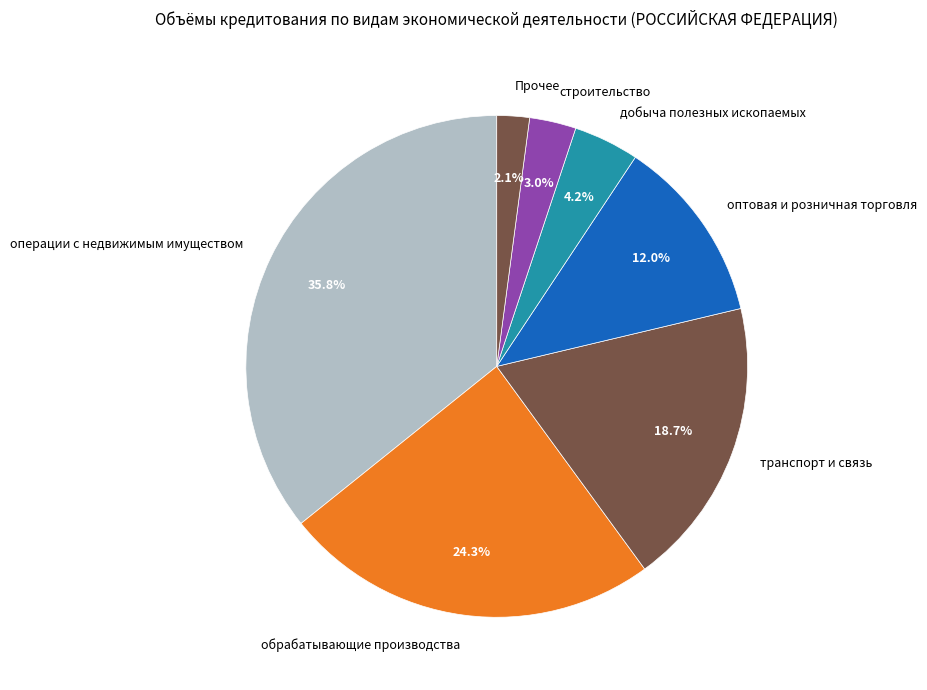

To the nearest percent, what percentage of the pie is оптовая и розничная торговля?

12%